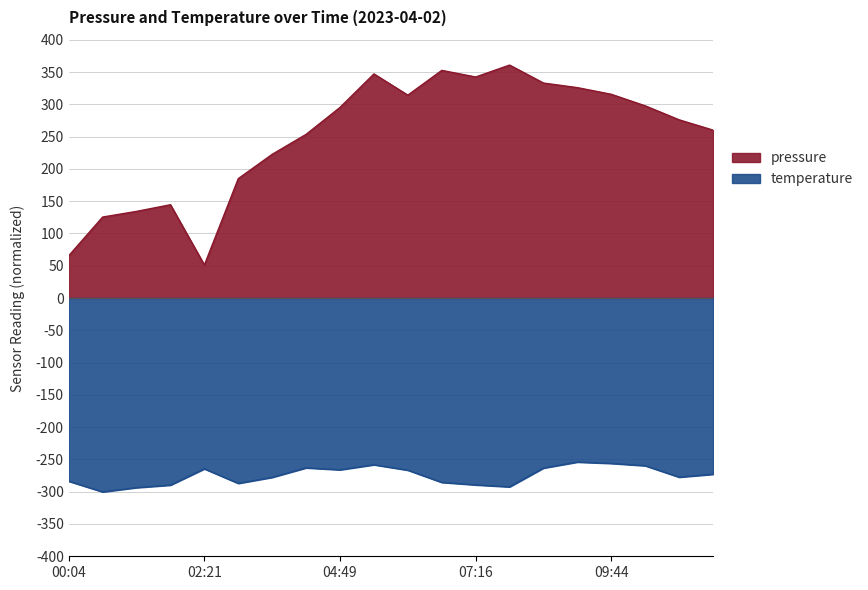

The value of pressure at 11:35 is 260.0. True or false?

True